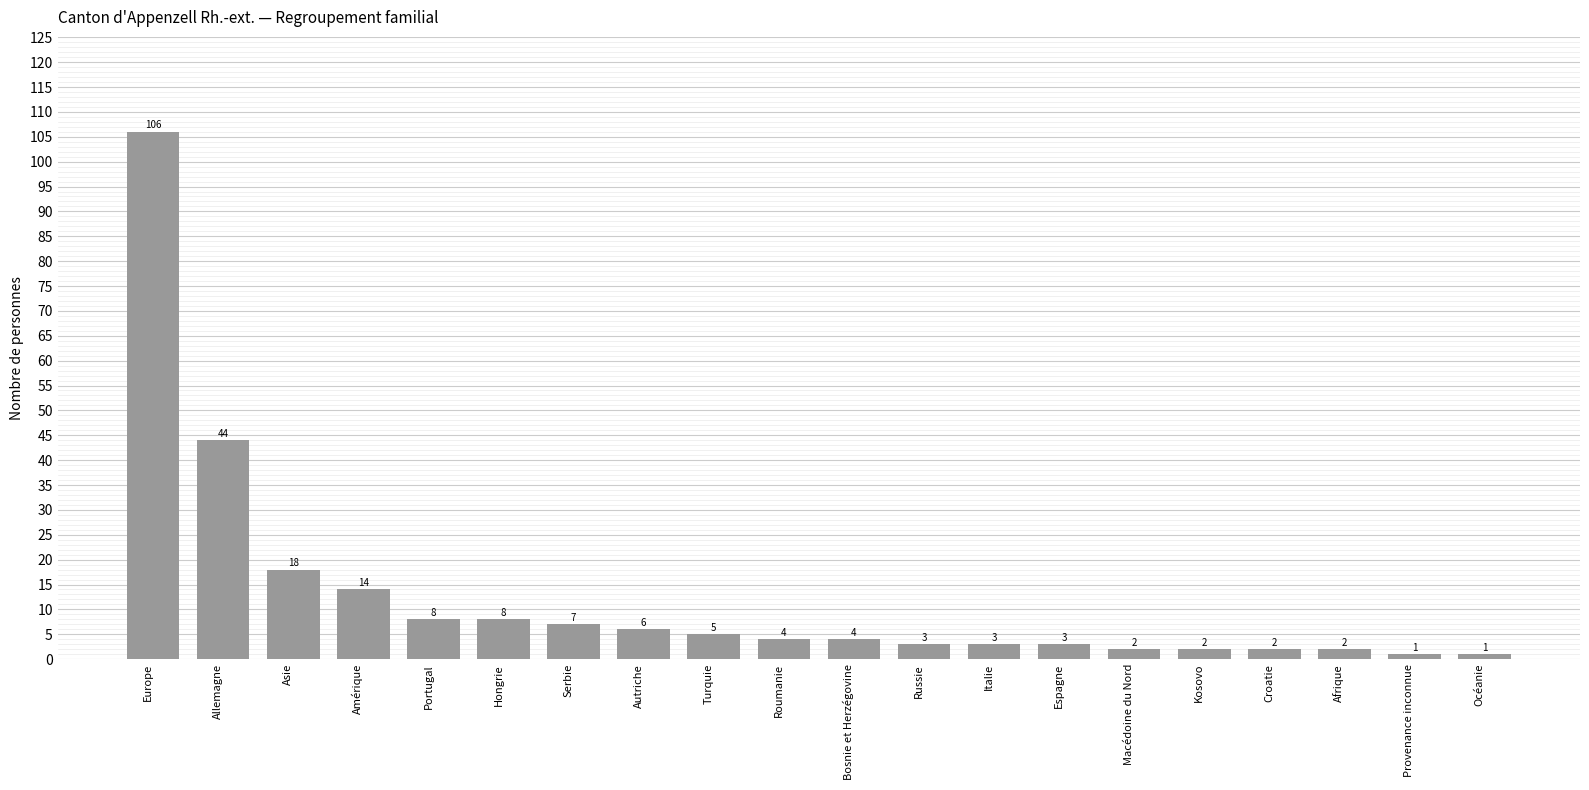

What position from the right is Allemagne?

19